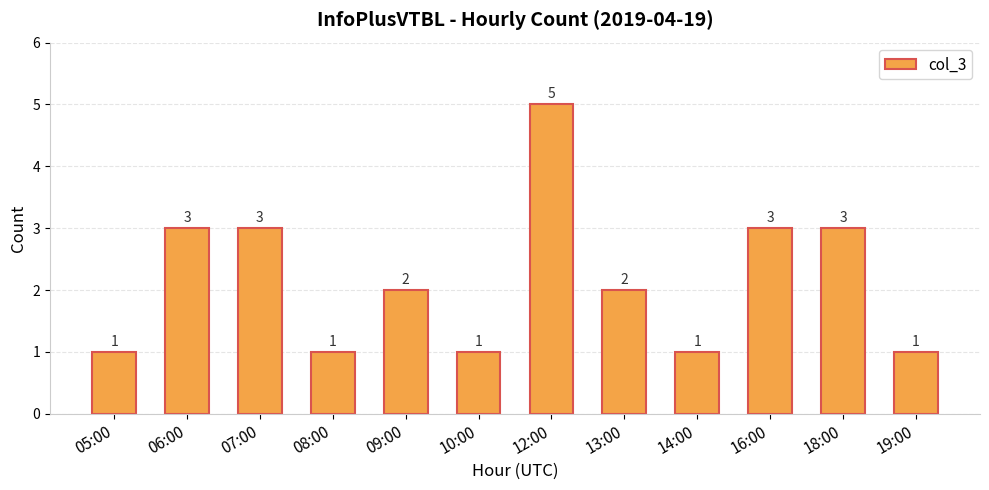

Approximately how many times larger is the value at 13:00 compared to 18:00?

0.7